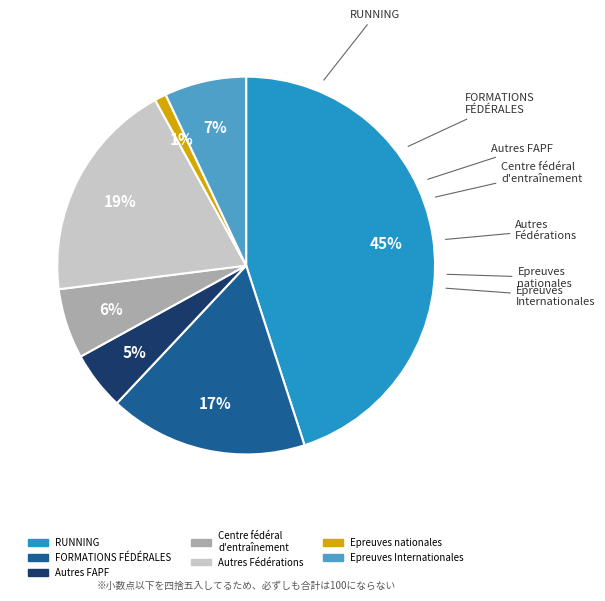

To the nearest percent, what percentage of the pie is Autres Fédérations?

19%